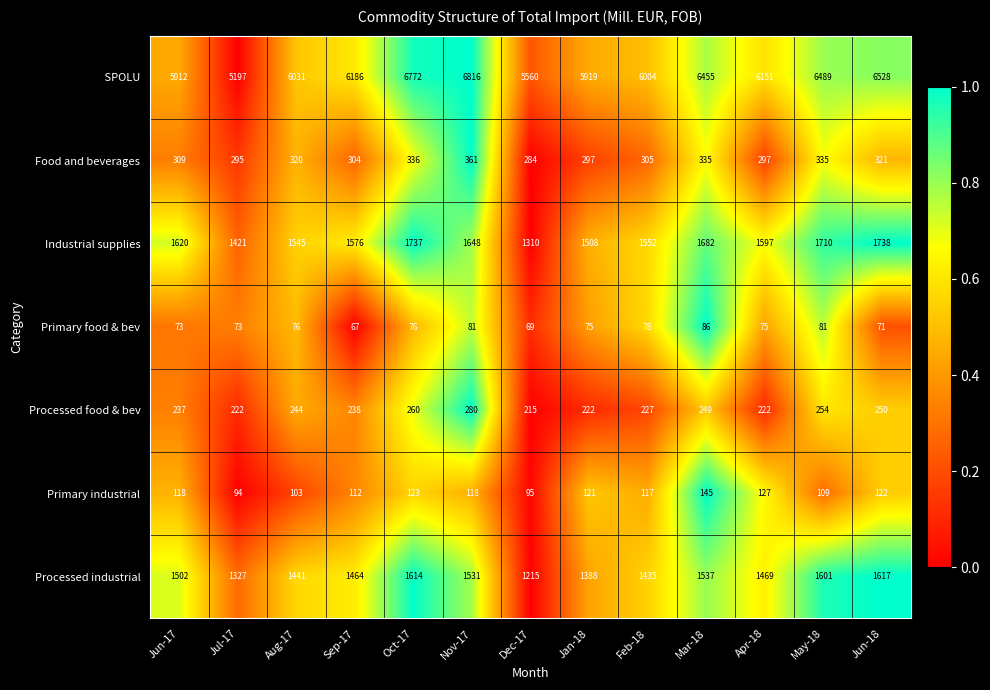

What is the spread (max minus min) of values at Aug-17?

5955